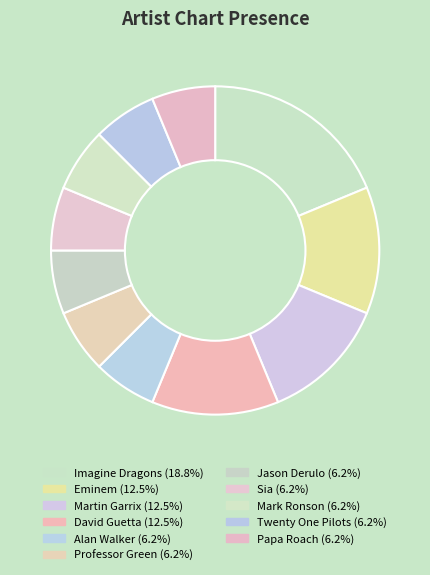

Does Eminem represent more than half of the total?

No